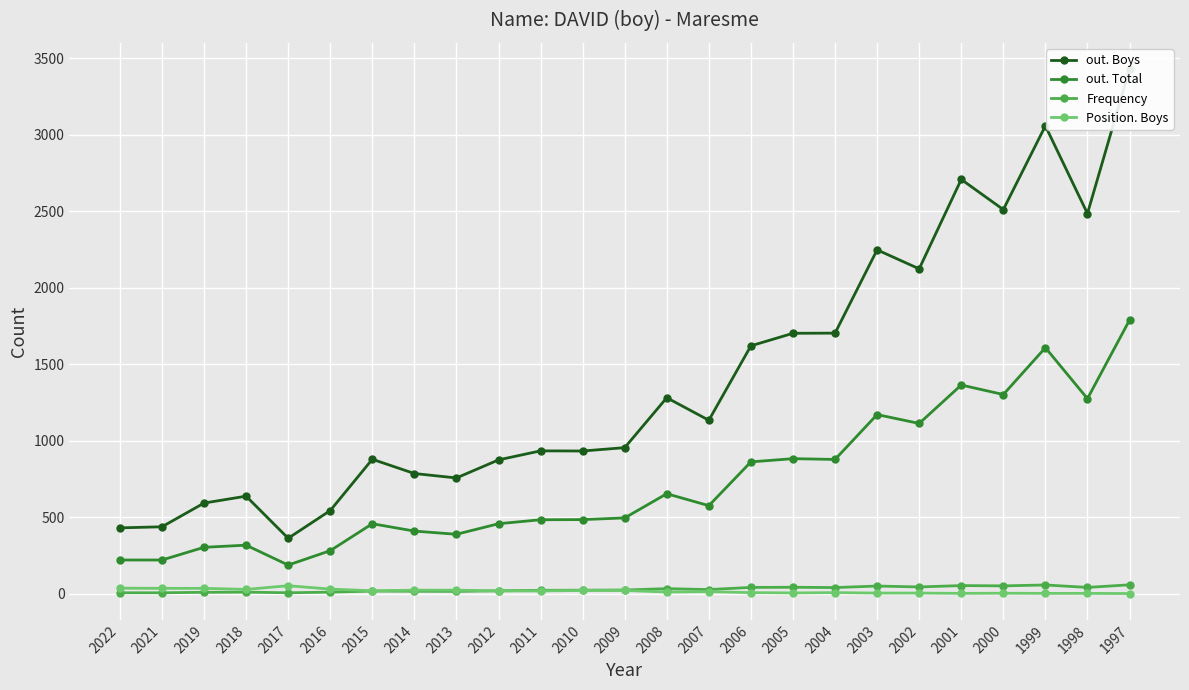

Reading left to right, transcribe all the data shown in this chart.

out. Boys: 431	438	593	638	363	544	879	786	757	875	934	933	955	1281	1134	1620	1702	1703	2247	2123	2707	2510	3057	2484	3428
out. Total: 221	221	304	318	188	282	458	410	389	458	484	485	496	654	576	862	883	878	1171	1113	1364	1302	1608	1275	1788
Frequency: 7	7	10	11	7	11	18	17	16	20	23	24	25	34	28	42	43	41	51	45	54	52	58	42	59
Position. Boys: 37	36	36	29	53	31	20	24	24	19	19	22	22	12	14	8	6	8	5	5	3	4	3	3	2